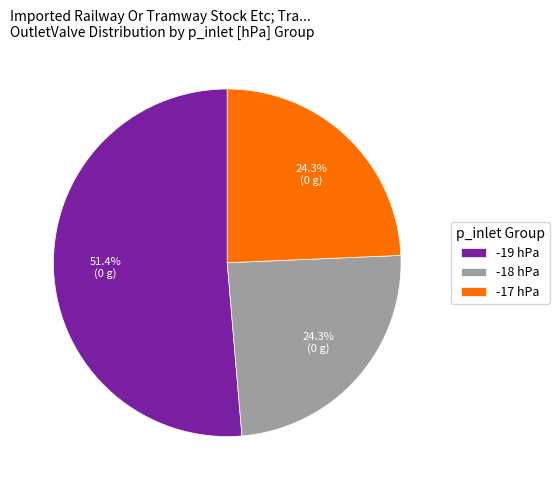

Does any single category account for the majority?

Yes